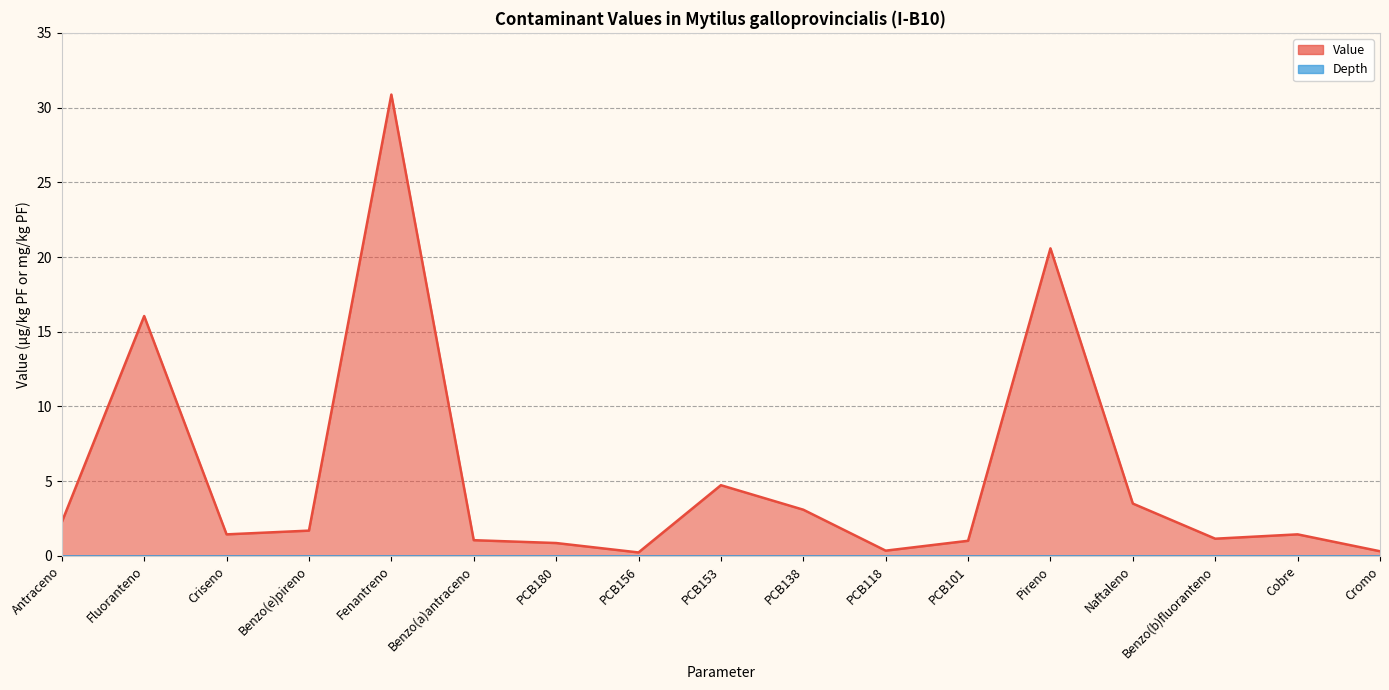

Rank the categories by value from lowest to highest.

PCB156, Cromo, PCB118, PCB180, PCB101, Benzo(a)antraceno, Benzo(b)fluoranteno, Criseno, Cobre, Benzo(e)pireno, Antraceno, PCB138, Naftaleno, PCB153, Fluoranteno, Pireno, Fenantreno